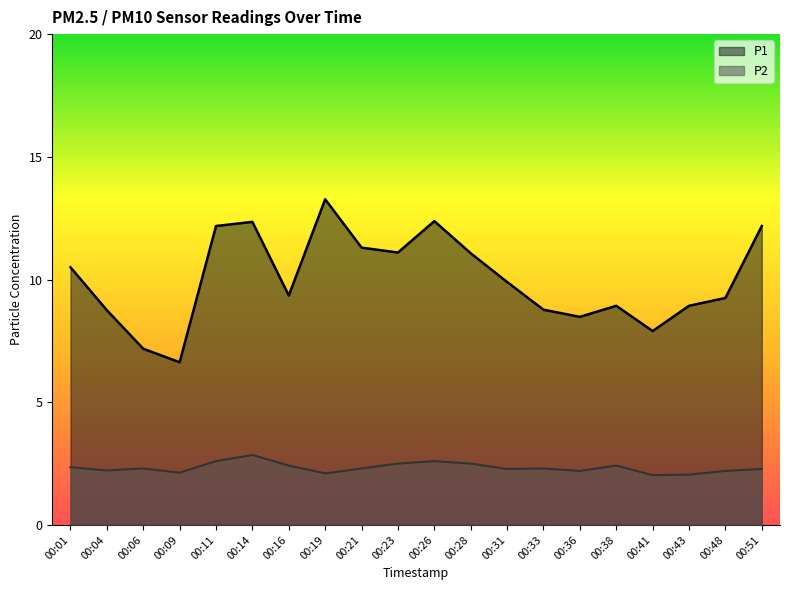

What is the sum of all P2 values?

46.6